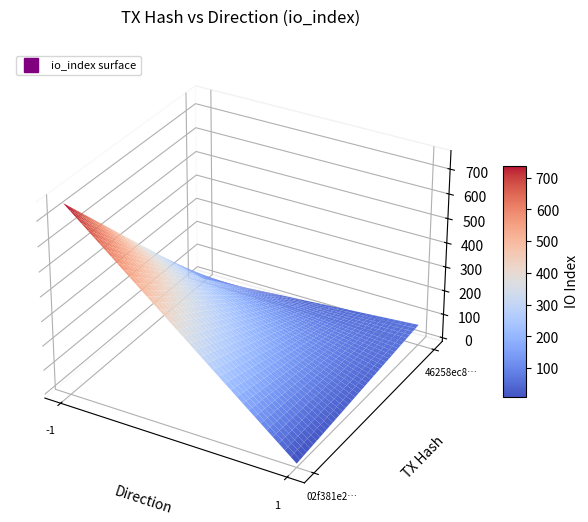

What is the total value across all series at io_index?

828